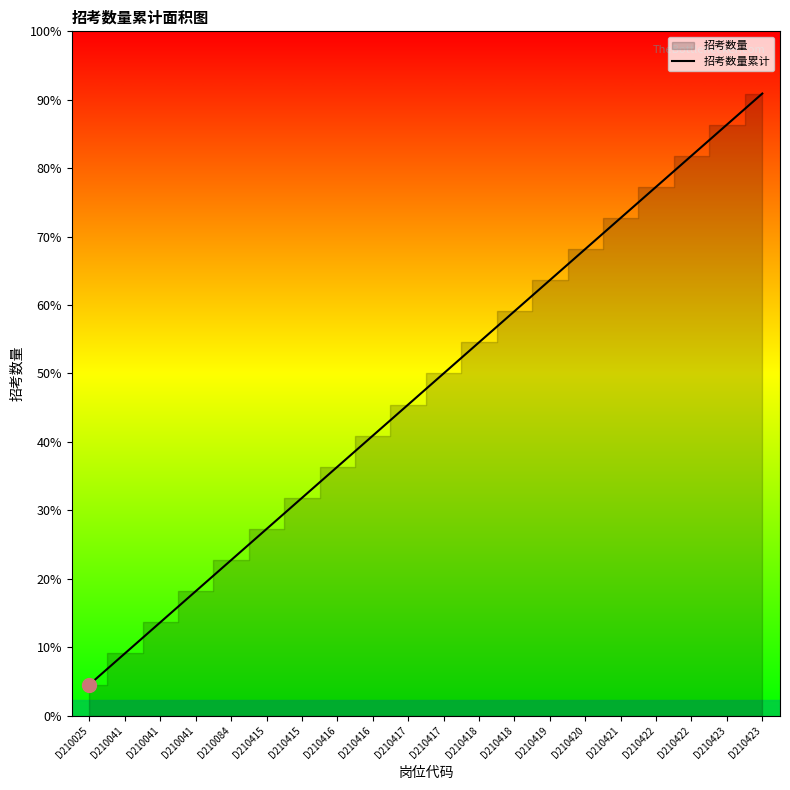

List the labels in order of value, largest first.

D210423, D210423, D210422, D210422, D210421, D210420, D210419, D210418, D210418, D210417, D210417, D210416, D210416, D210415, D210415, D210084, D210041, D210041, D210041, D210025